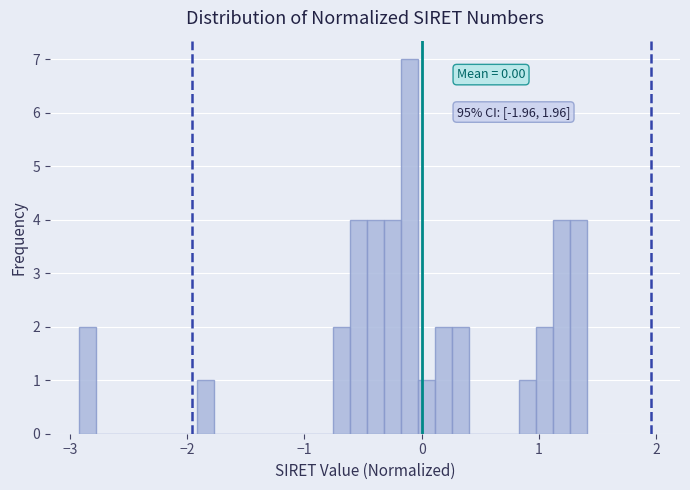

Read against the x-axis, roughly where is the centre of the tallest bar?

-0.1